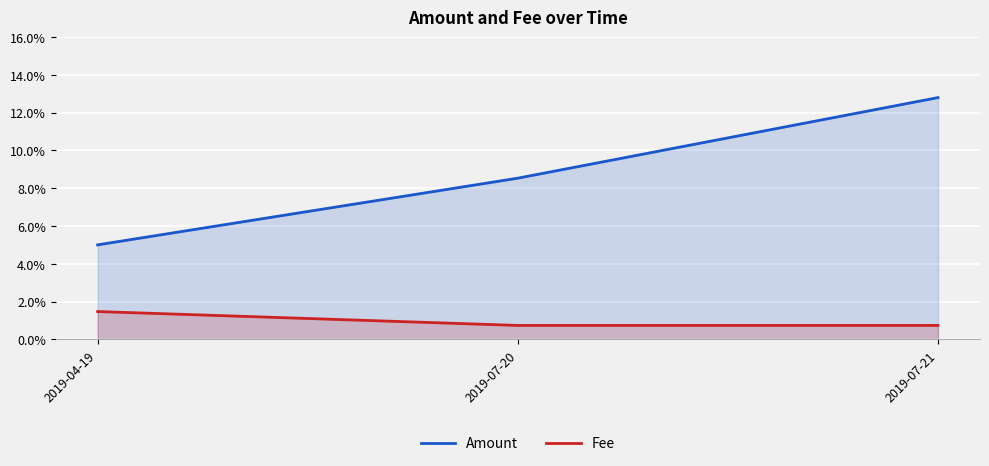

Rank the categories by Fee value from lowest to highest.

2019-07-20, 2019-07-21, 2019-04-19